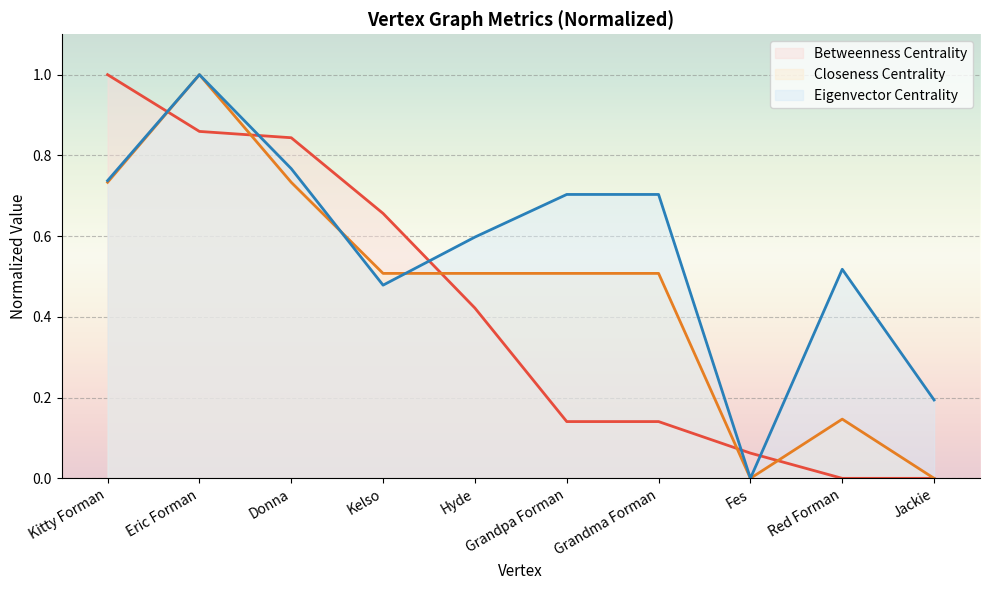

How many lines are shown in the chart?

3